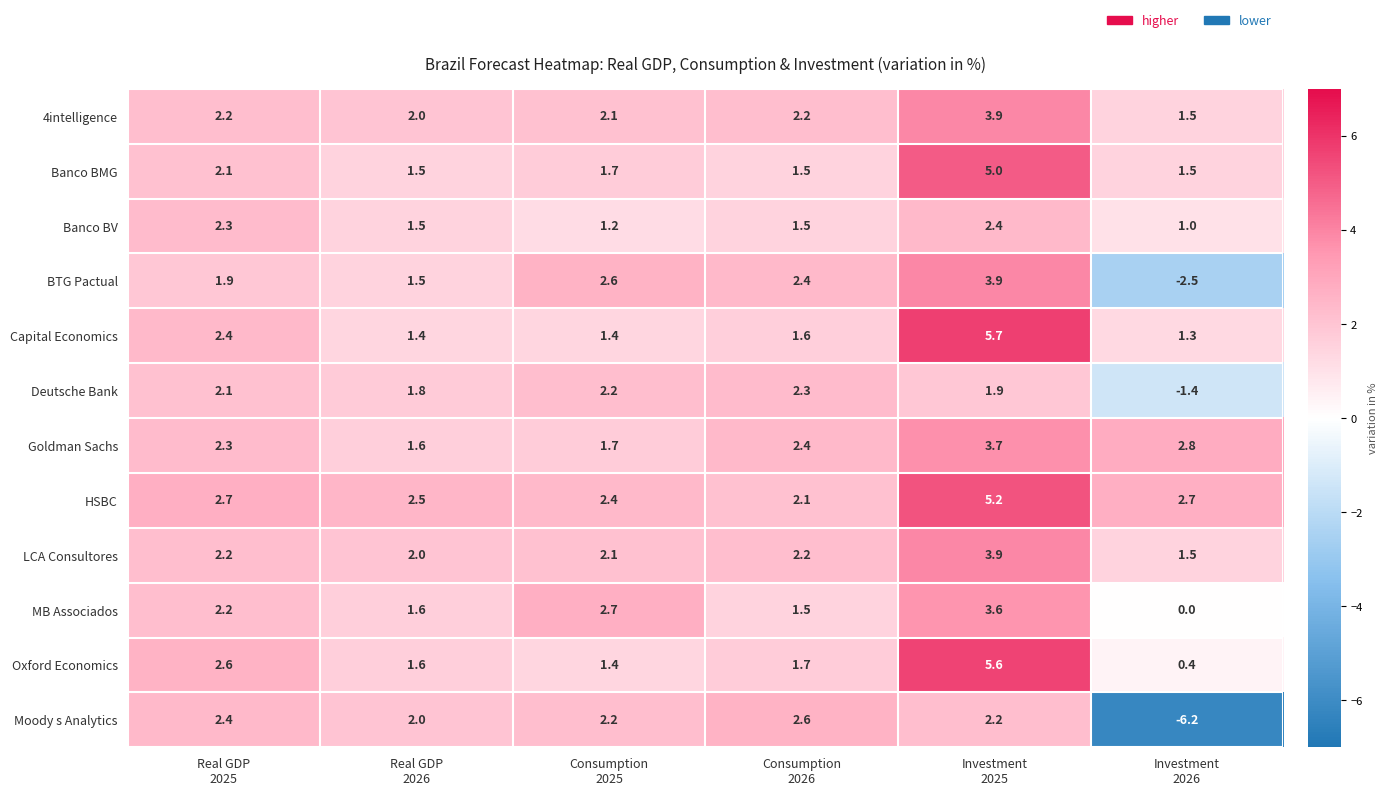

What is the maximum value for HSBC?

5.2